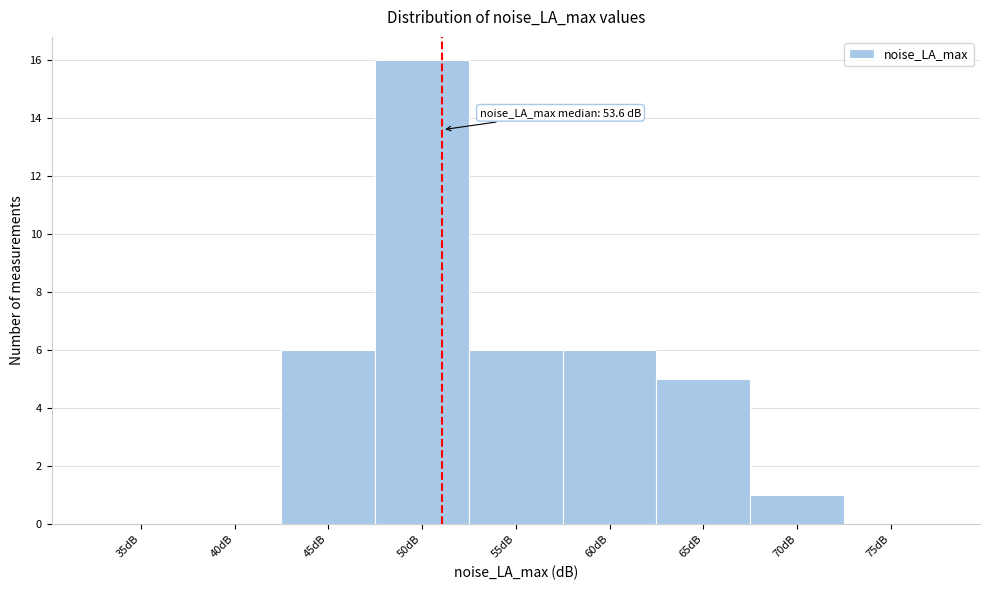

Reading left to right, extract all data points from this chart.

35dB=0	40dB=0	45dB=6	50dB=16	55dB=6	60dB=6	65dB=5	70dB=1	75dB=0